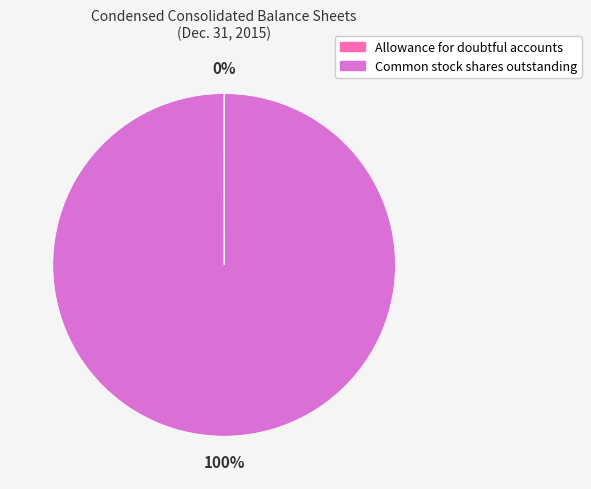

Does Common stock shares outstanding represent more than half of the total?

Yes